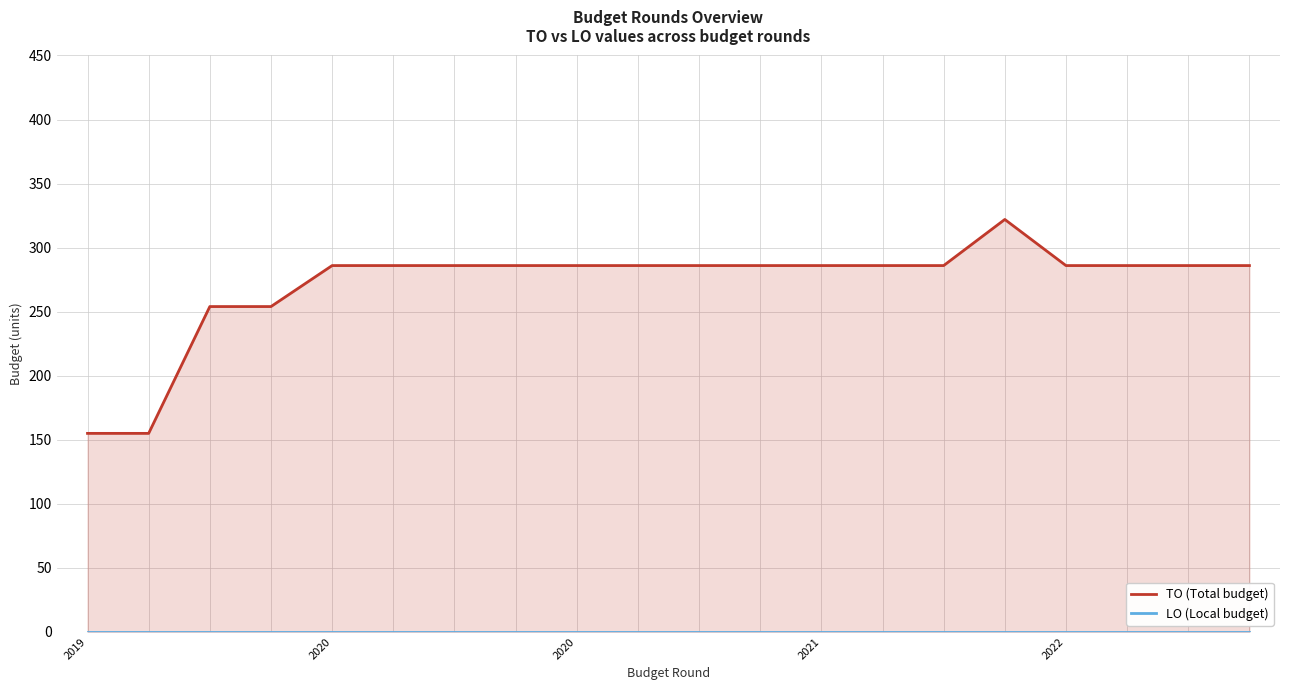

How many lines are shown in the chart?

2